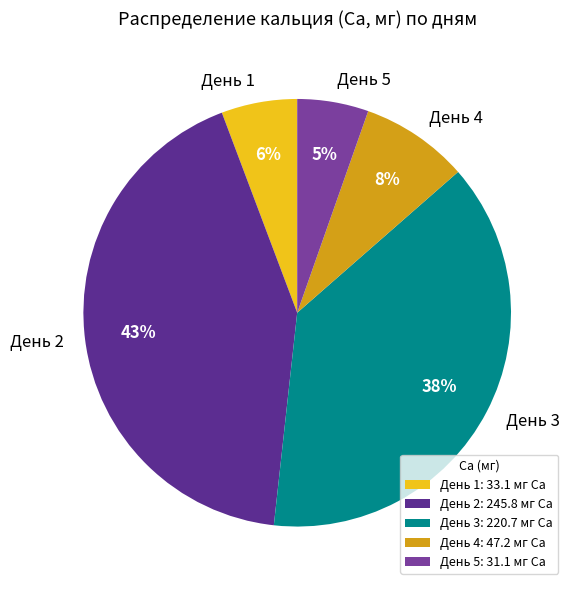

To the nearest percent, what percentage of the pie is День 3?

38%